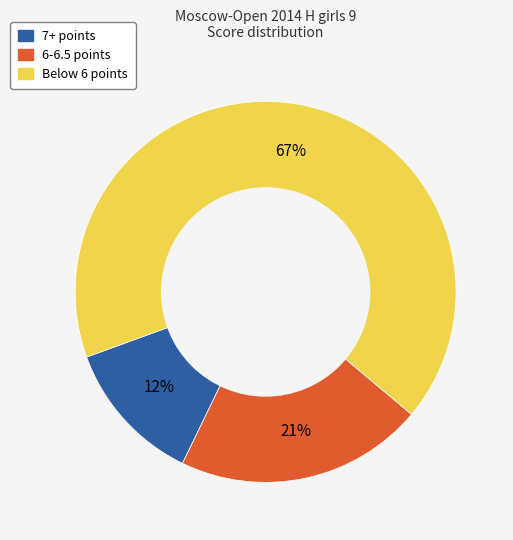

Is there any slice that represents more than half of the pie?

Yes